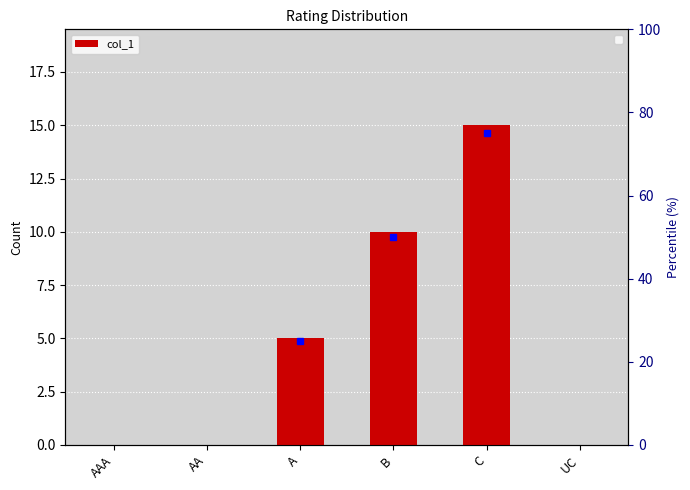

How many data points are less than 5?

3